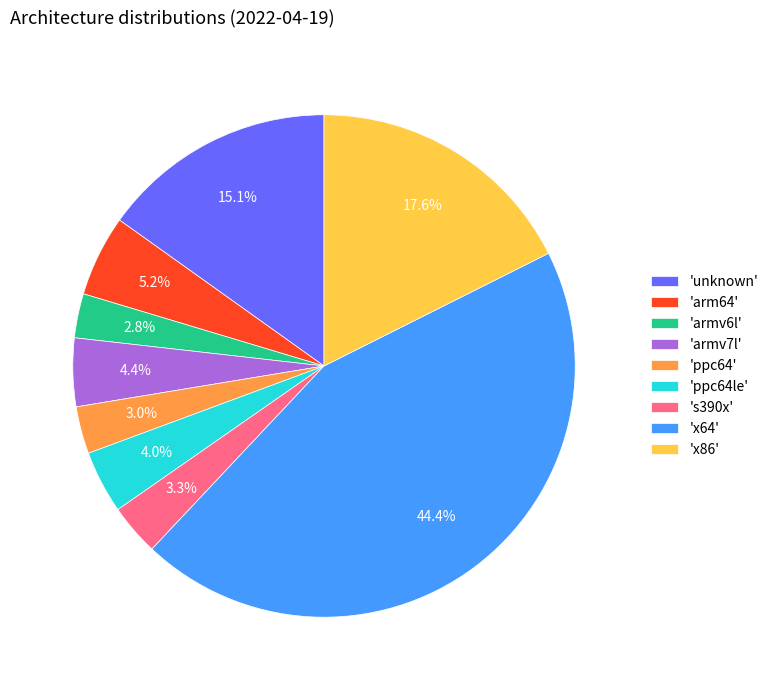

Combined, do 'armv7l' and 'x64' account for over 50%?

No